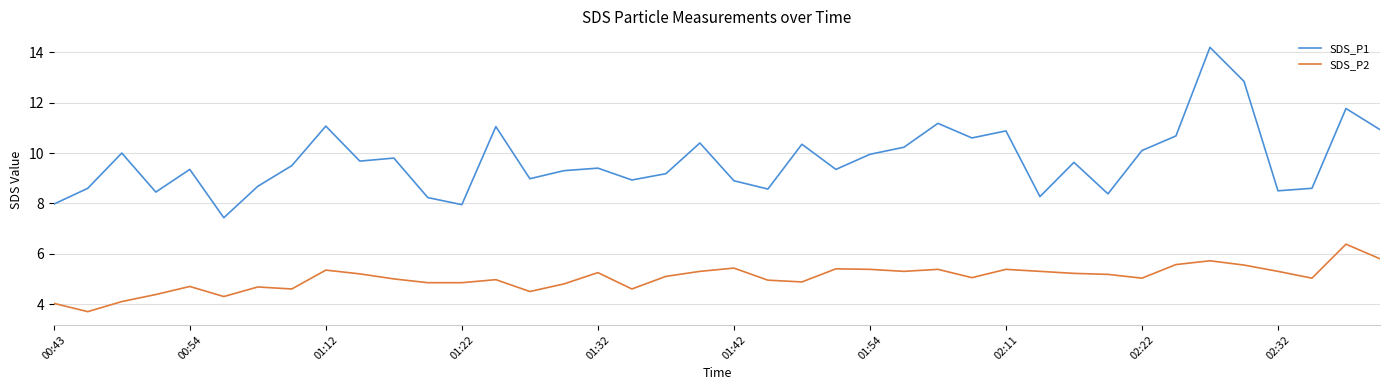

List the series in order of their overall mean, lowest first.

SDS_P2, SDS_P1